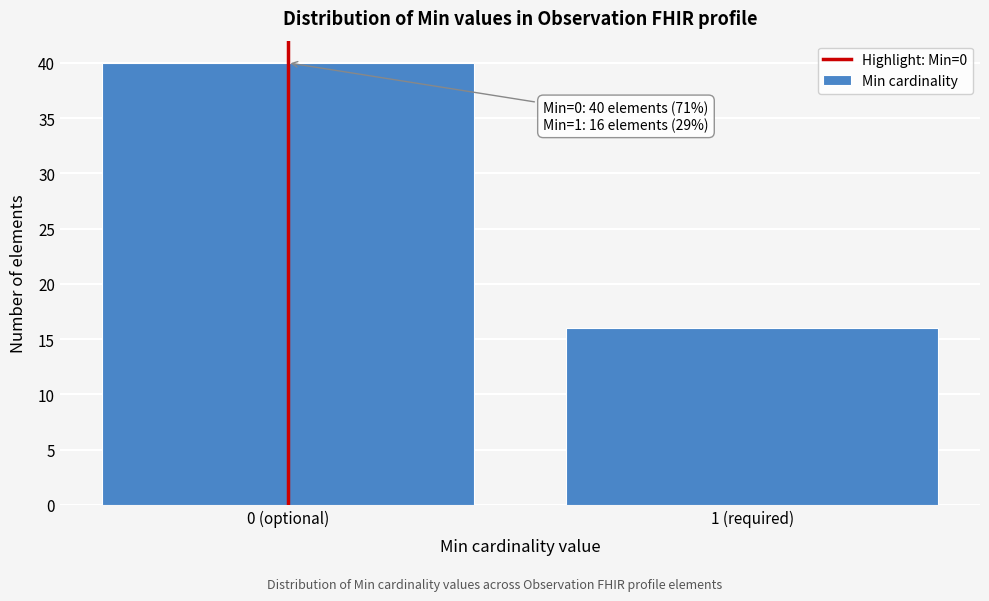

Reading right to left, extract all data points from this chart.

1 (required)=16	0 (optional)=40